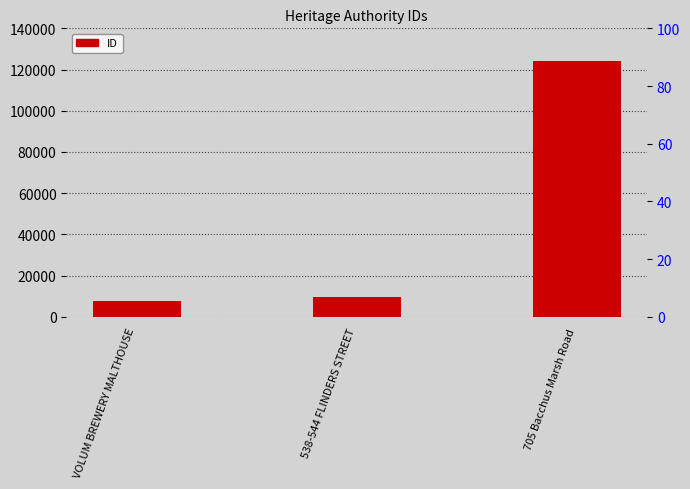

Approximately how many times larger is the value at 538-544 FLINDERS STREET compared to 705 Bacchus Marsh Road?

0.1